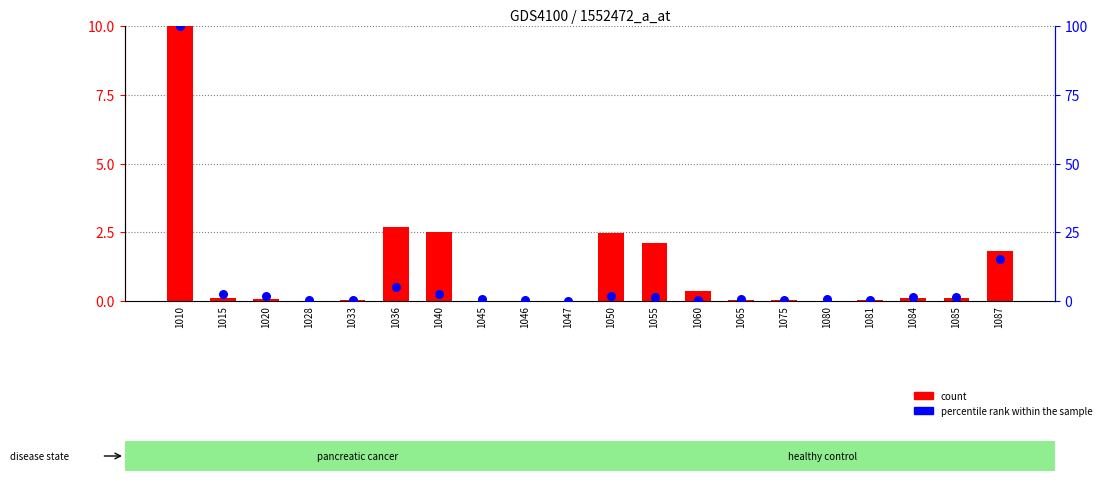

At how many categories does at least one series exceed 24?

1